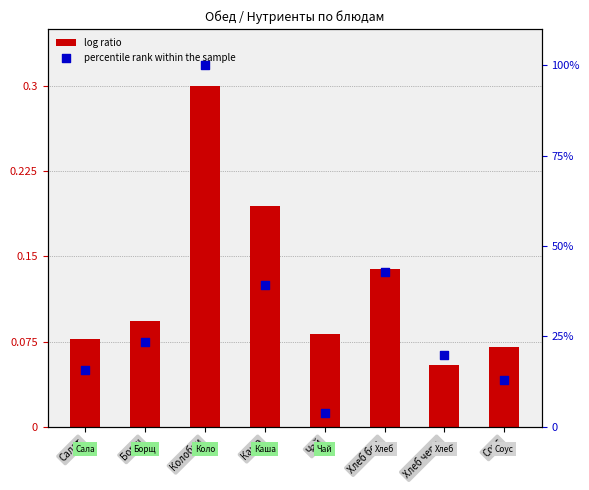

Which series contains the highest Y value?

percentile rank within the sample